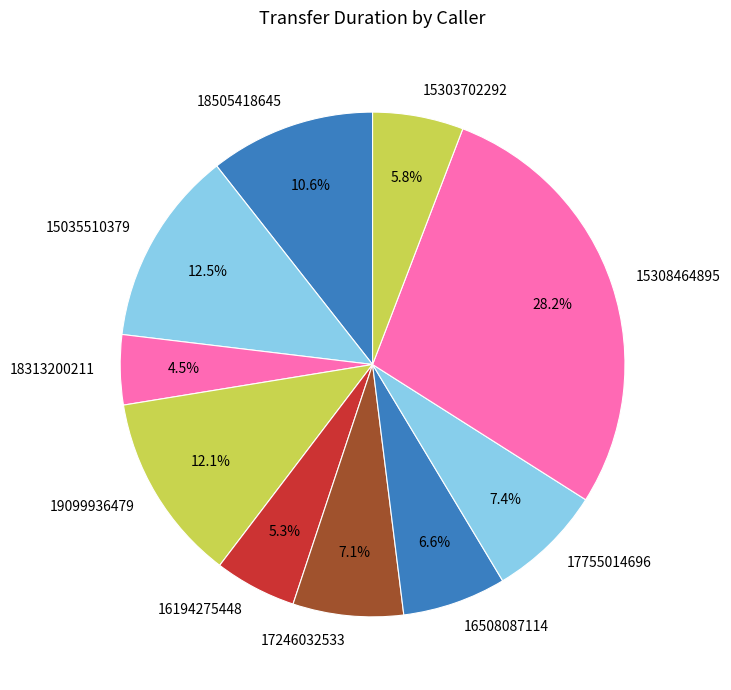

How much of the chart is everything except 16194275448?

94.7%